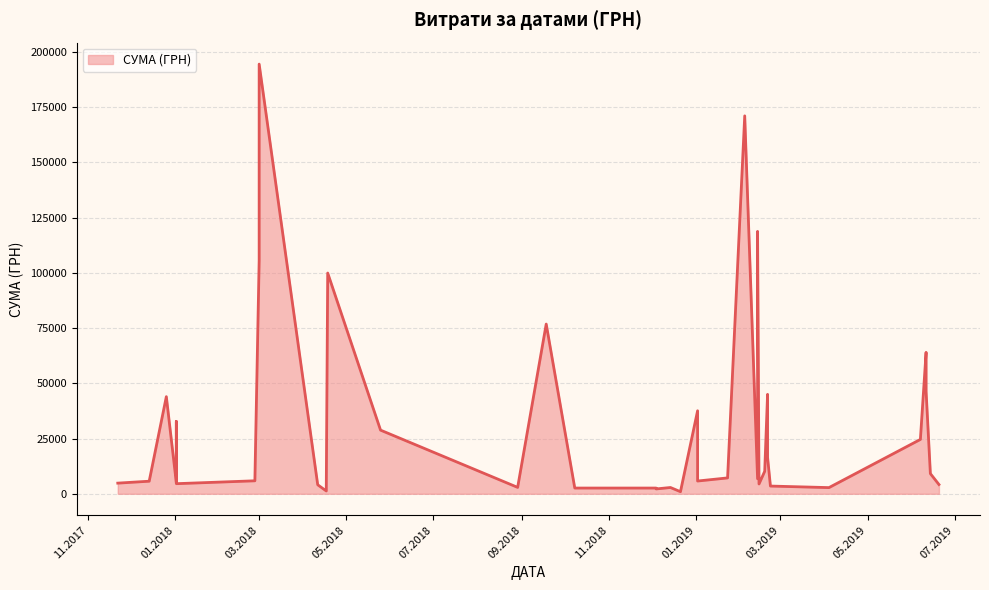

What is the change in value from 13.02.2019 to 29.08.2018?

-3900.0